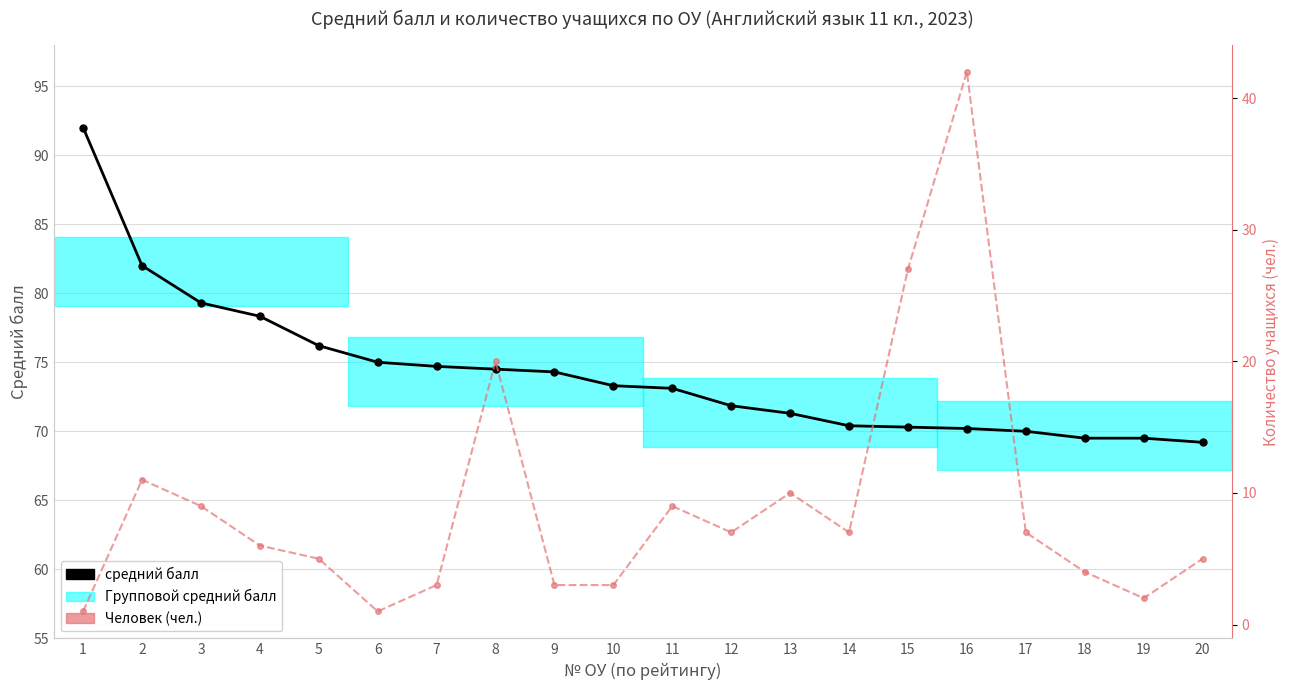

What is the sum of the средний балл values at 13 and 9?

145.6